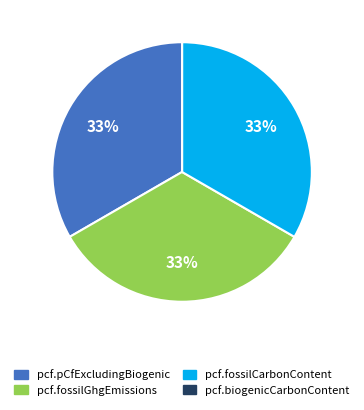

Is the sum of pcf.pCfExcludingBiogenic and pcf.fossilGhgEmissions greater than half?

Yes